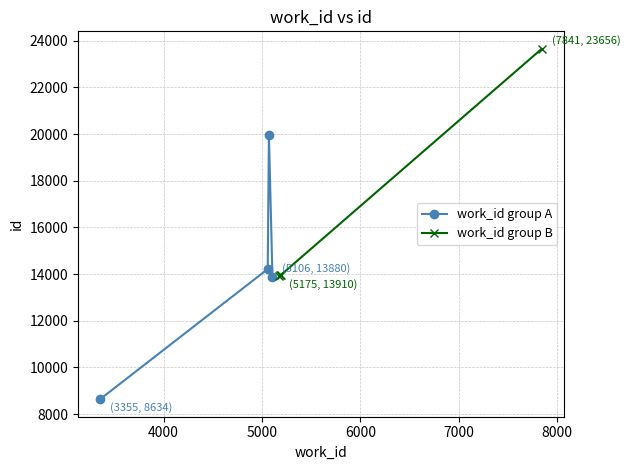

True or false: work_id group B has more than 1 interior local peaks.

False